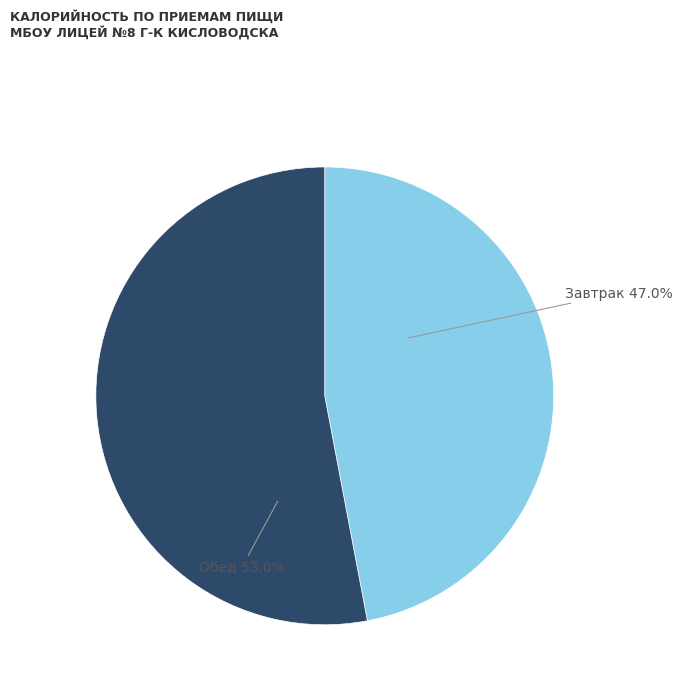

Is there a majority slice in this chart?

Yes